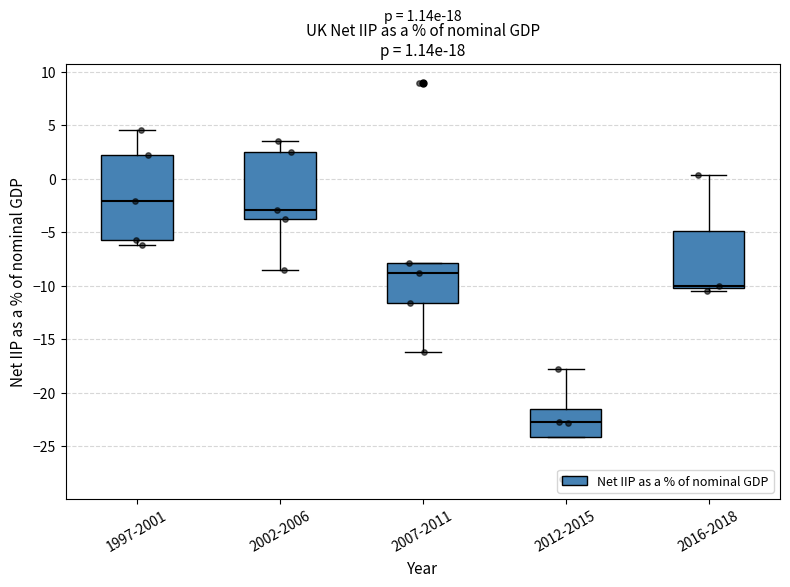

Comparing the boxes themselves (not the whiskers), which one is the tallest?

1997-2001